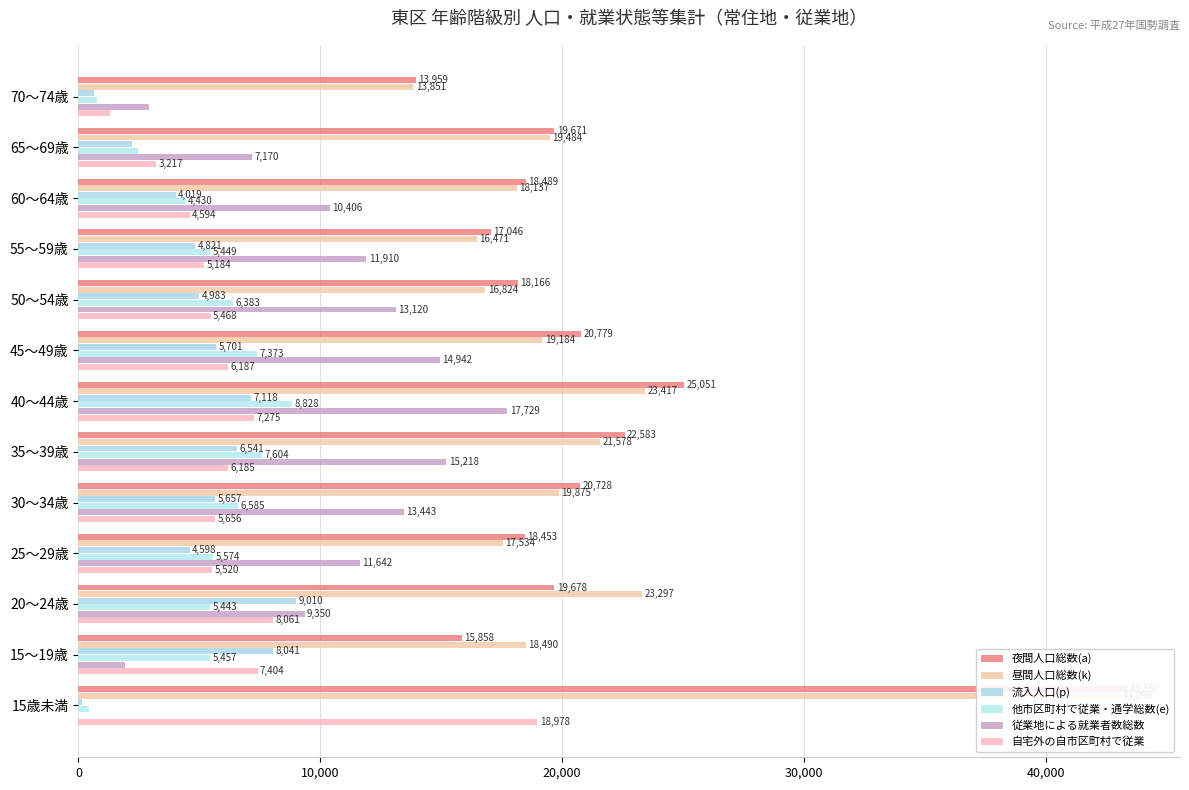

How many bars are there in total?

78